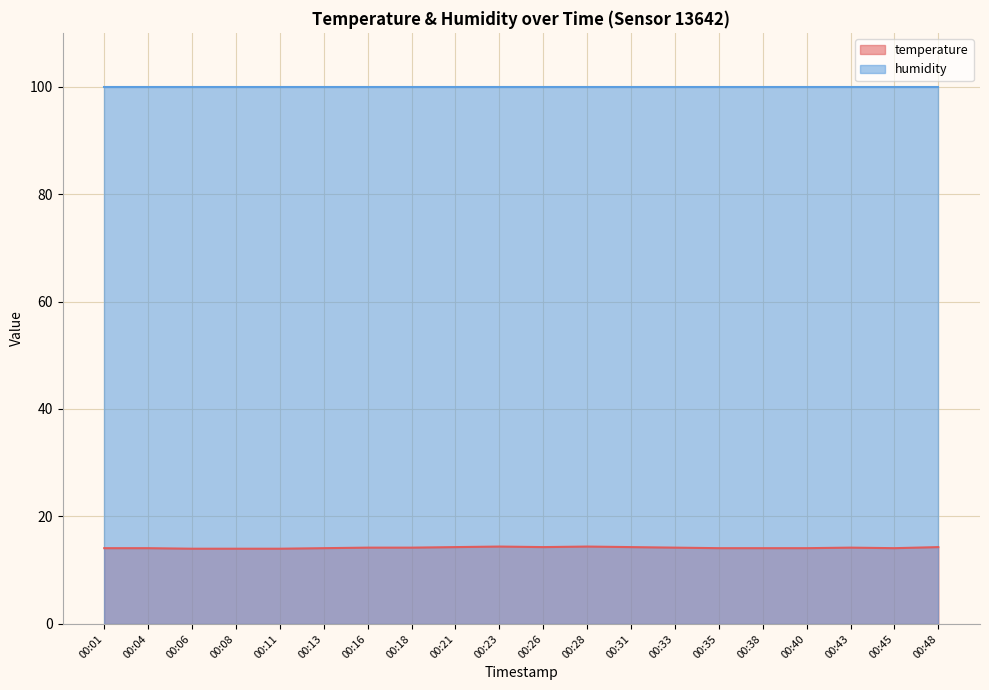

What is the greatest value displayed?

99.9